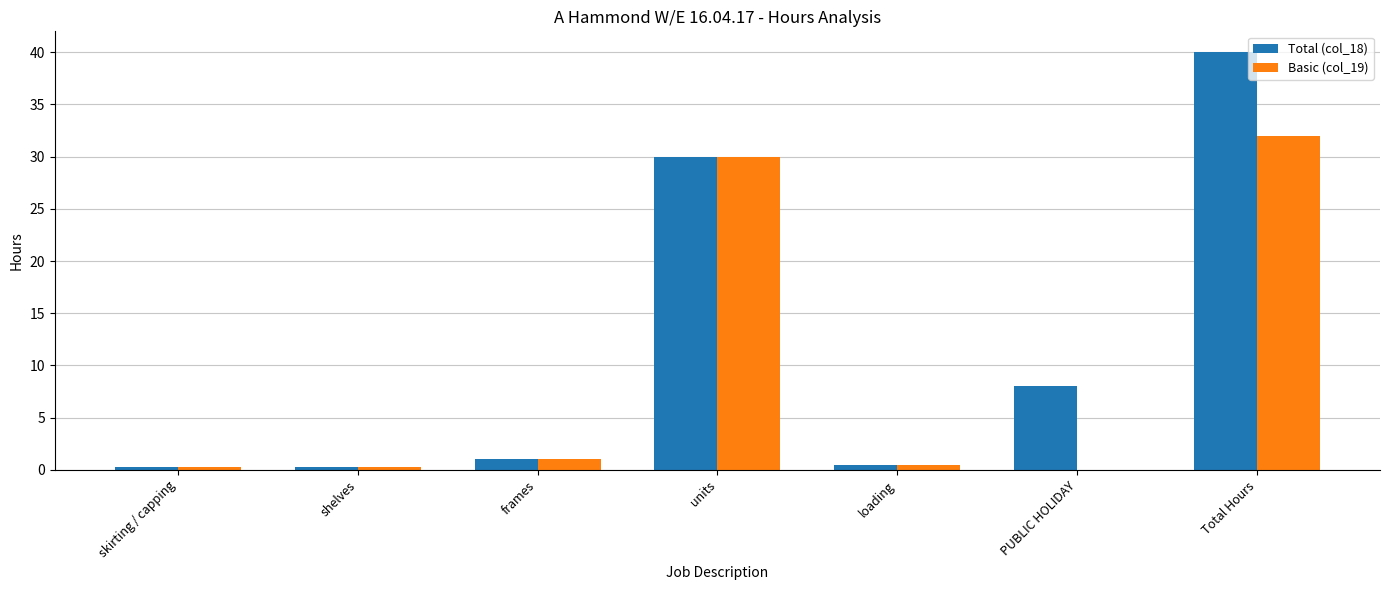

At which label is Basic (col_19) closest to 16?

units